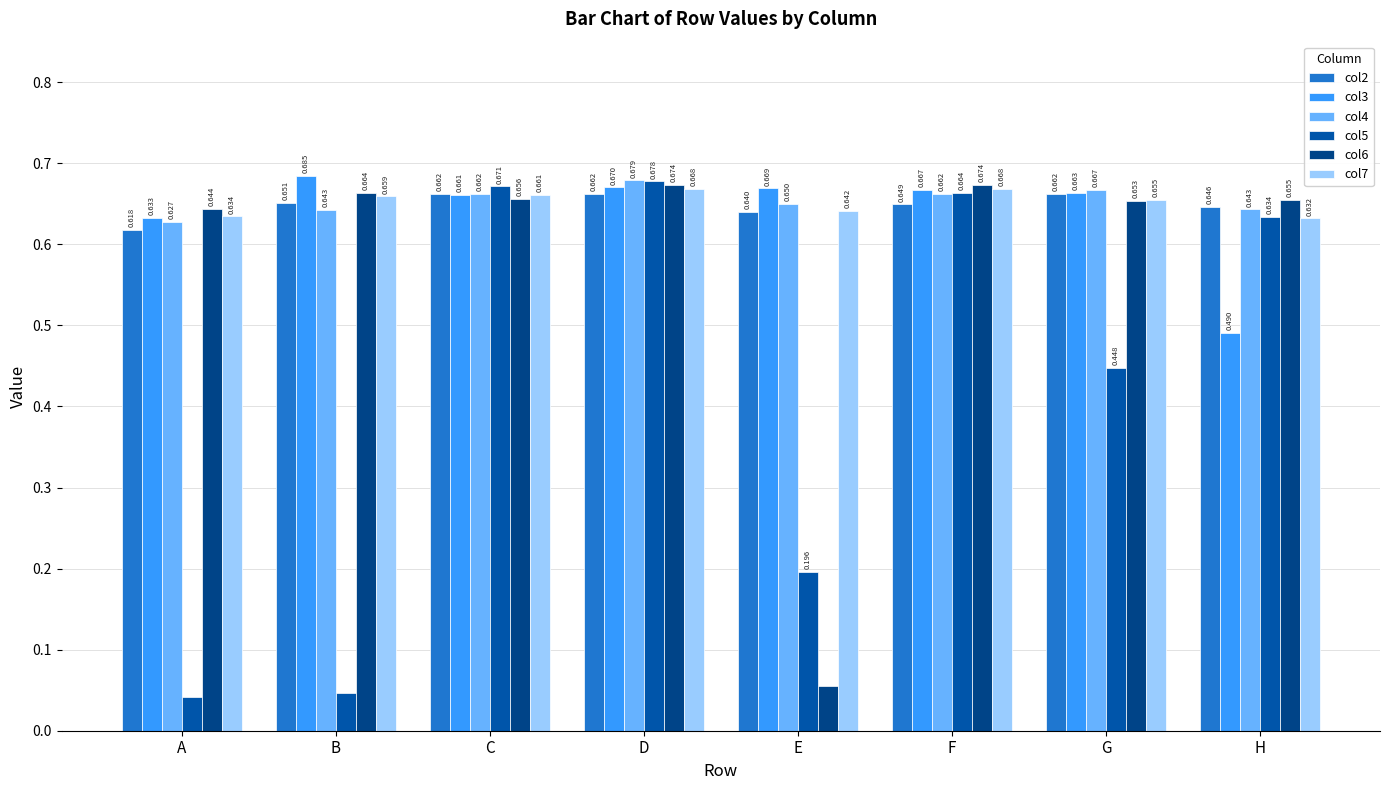

Which label corresponds to the largest value in the chart?

B